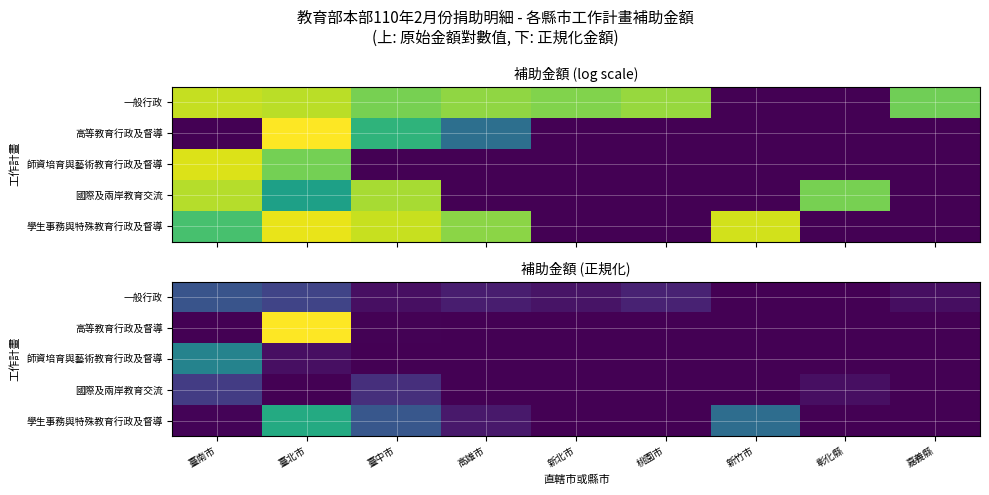

How many positive values does the 學生事務與特殊教育行政及督導 series have?

5